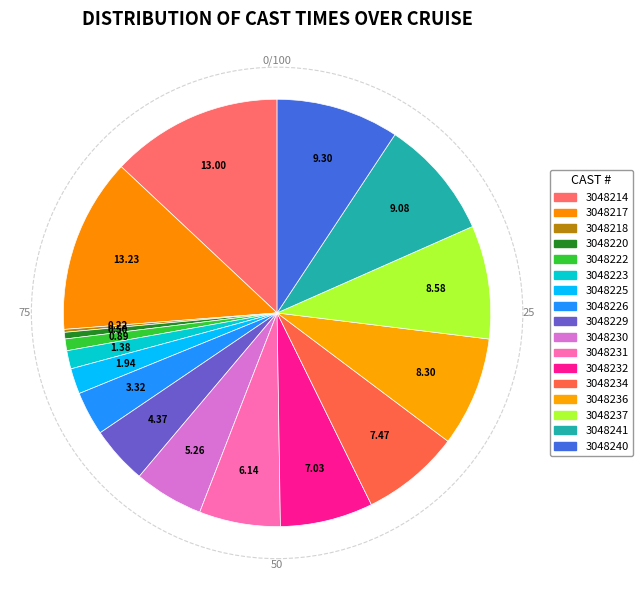

What is the largest slice in the pie chart?

3048217